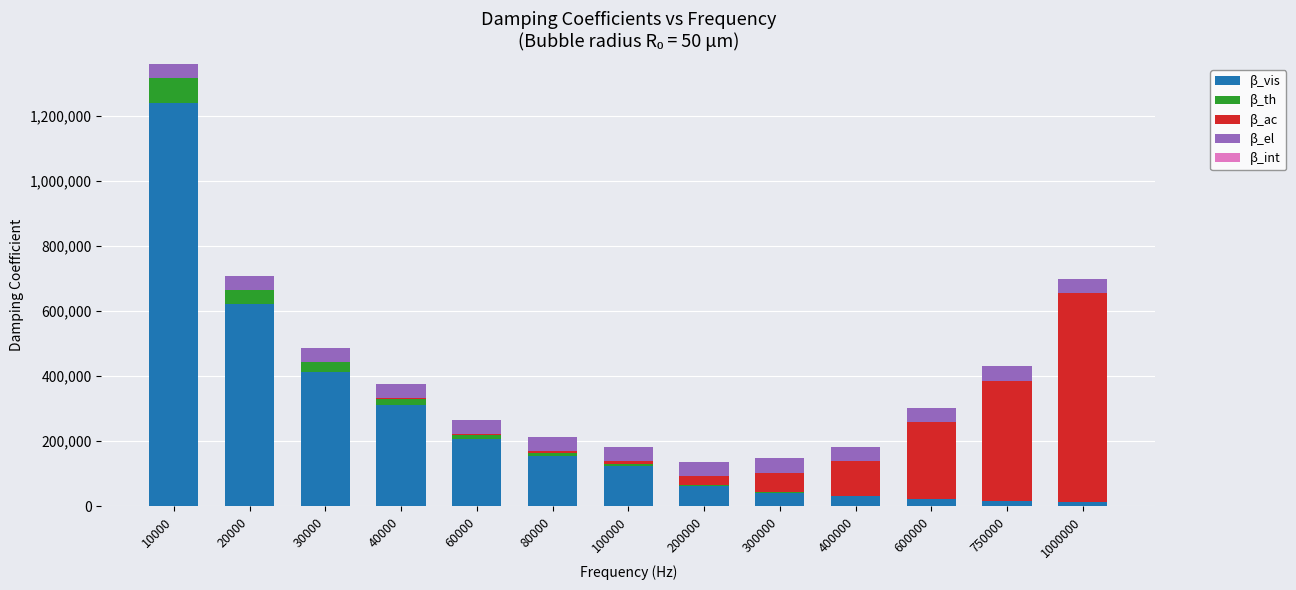

How many values in the β_vis series exceed 124218?

7